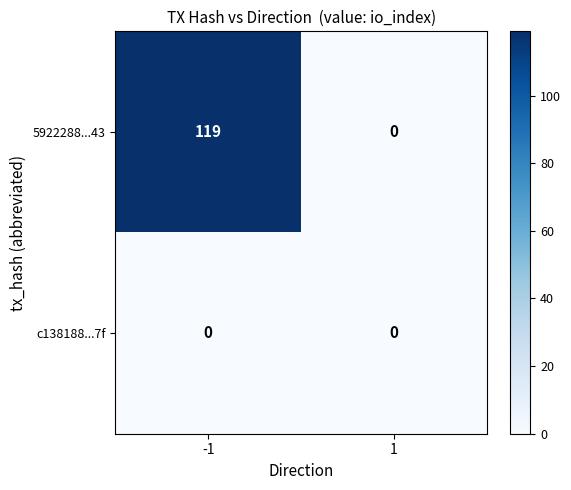

At which category is the sum across all series the highest?

-1